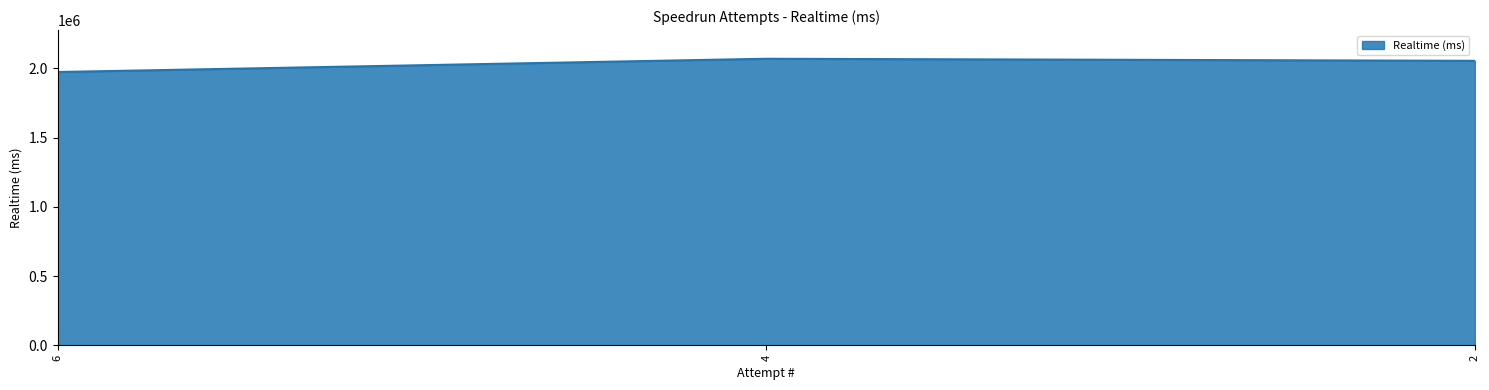

How many lines are shown in the chart?

1